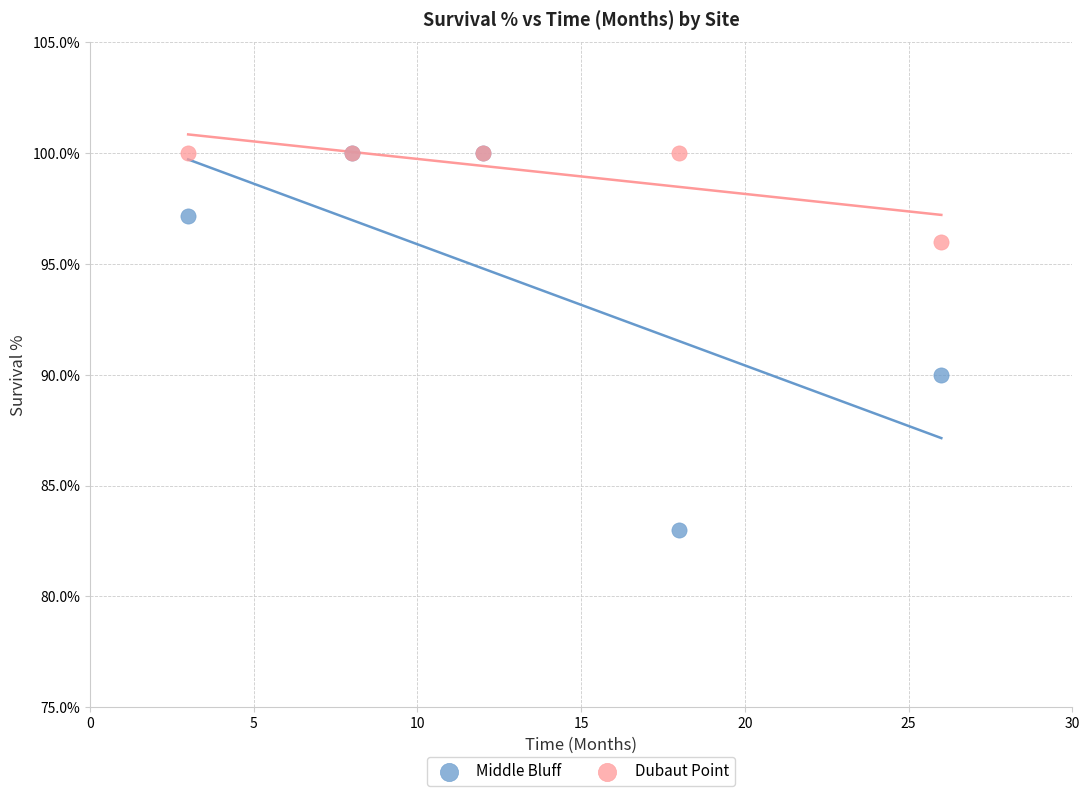

In the Middle Bluff series, what Y value is closest to 91?

90.0